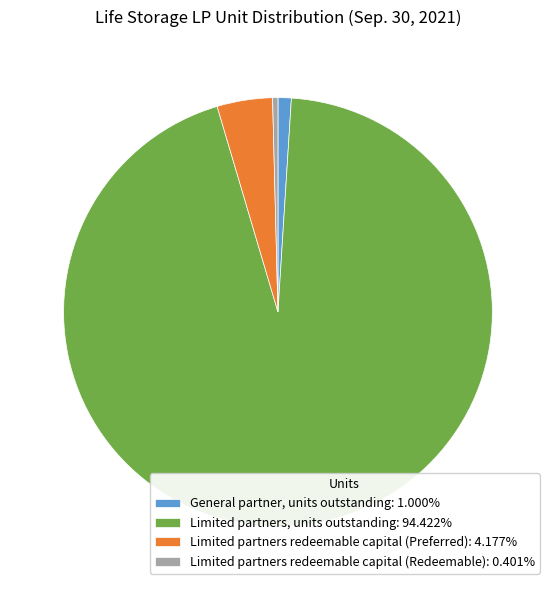

What is the ratio of the value at Limited partners, units outstanding: 94.422% to the value at Limited partners redeemable capital (Redeemable): 0.401%?

235.6